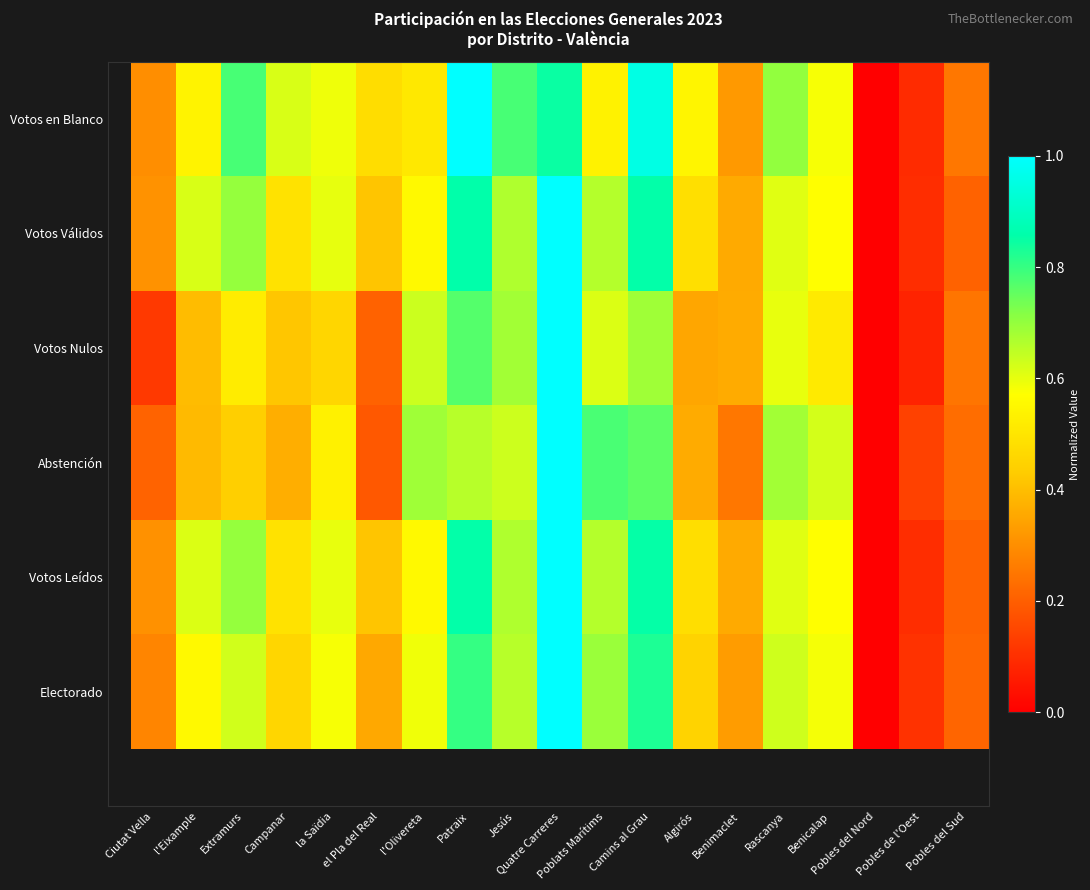

Reading right to left, list all the values displayed in this chart.

Electorado: Pobles del Sud=0.2	Pobles de l'Oest=0.1	Pobles del Nord=0.0	Benicalap=0.6	Rascanya=0.6	Benimaclet=0.3	Algirós=0.4	Camins al Grau=0.8	Poblats Marítims=0.7	Quatre Carreres=1.0	Jesús=0.7	Patraix=0.8	l'Olivereta=0.6	el Pla del Real=0.4	la Saïdia=0.6	Campanar=0.5	Extramurs=0.6	l'Eixample=0.6	Ciutat Vella=0.3
Votos Leídos: Pobles del Sud=0.2	Pobles de l'Oest=0.1	Pobles del Nord=0.0	Benicalap=0.6	Rascanya=0.6	Benimaclet=0.4	Algirós=0.5	Camins al Grau=0.9	Poblats Marítims=0.7	Quatre Carreres=1.0	Jesús=0.7	Patraix=0.9	l'Olivereta=0.6	el Pla del Real=0.4	la Saïdia=0.6	Campanar=0.5	Extramurs=0.7	l'Eixample=0.6	Ciutat Vella=0.3
Abstención: Pobles del Sud=0.2	Pobles de l'Oest=0.1	Pobles del Nord=0.0	Benicalap=0.6	Rascanya=0.7	Benimaclet=0.3	Algirós=0.4	Camins al Grau=0.8	Poblats Marítims=0.8	Quatre Carreres=1.0	Jesús=0.6	Patraix=0.7	l'Olivereta=0.7	el Pla del Real=0.2	la Saïdia=0.5	Campanar=0.4	Extramurs=0.4	l'Eixample=0.4	Ciutat Vella=0.2
Votos Nulos: Pobles del Sud=0.2	Pobles de l'Oest=0.1	Pobles del Nord=0.0	Benicalap=0.5	Rascanya=0.6	Benimaclet=0.4	Algirós=0.3	Camins al Grau=0.7	Poblats Marítims=0.6	Quatre Carreres=1.0	Jesús=0.7	Patraix=0.8	l'Olivereta=0.6	el Pla del Real=0.2	la Saïdia=0.5	Campanar=0.4	Extramurs=0.5	l'Eixample=0.4	Ciutat Vella=0.1
Votos Válidos: Pobles del Sud=0.2	Pobles de l'Oest=0.1	Pobles del Nord=0.0	Benicalap=0.6	Rascanya=0.6	Benimaclet=0.4	Algirós=0.5	Camins al Grau=0.9	Poblats Marítims=0.7	Quatre Carreres=1.0	Jesús=0.7	Patraix=0.9	l'Olivereta=0.6	el Pla del Real=0.4	la Saïdia=0.6	Campanar=0.5	Extramurs=0.7	l'Eixample=0.6	Ciutat Vella=0.3
Votos en Blanco: Pobles del Sud=0.3	Pobles de l'Oest=0.1	Pobles del Nord=0.0	Benicalap=0.6	Rascanya=0.7	Benimaclet=0.3	Algirós=0.5	Camins al Grau=1.0	Poblats Marítims=0.5	Quatre Carreres=0.8	Jesús=0.8	Patraix=1.0	l'Olivereta=0.5	el Pla del Real=0.5	la Saïdia=0.6	Campanar=0.6	Extramurs=0.8	l'Eixample=0.5	Ciutat Vella=0.3